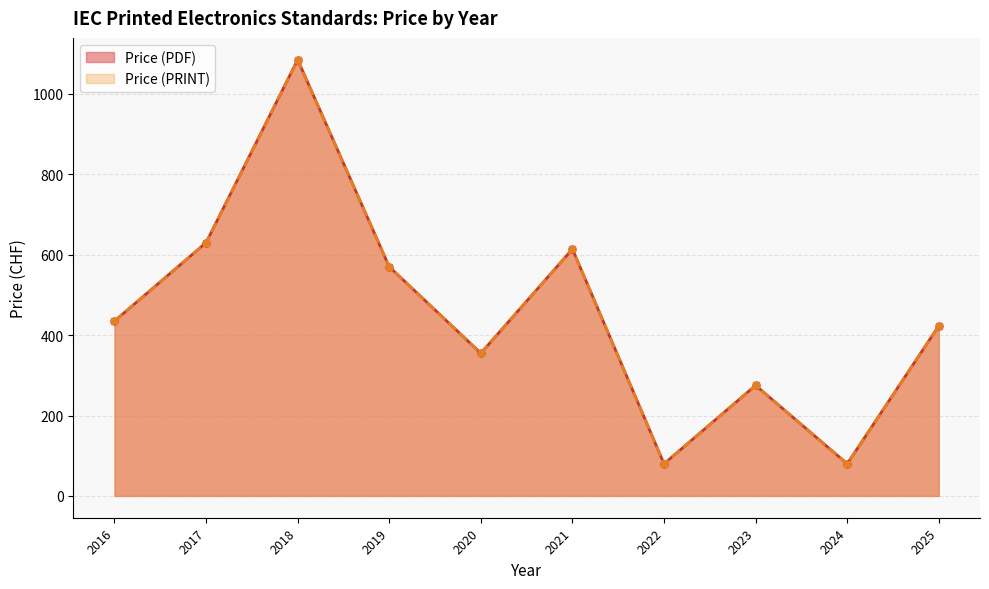

At which label does Price (PDF) first exceed 80?

2016